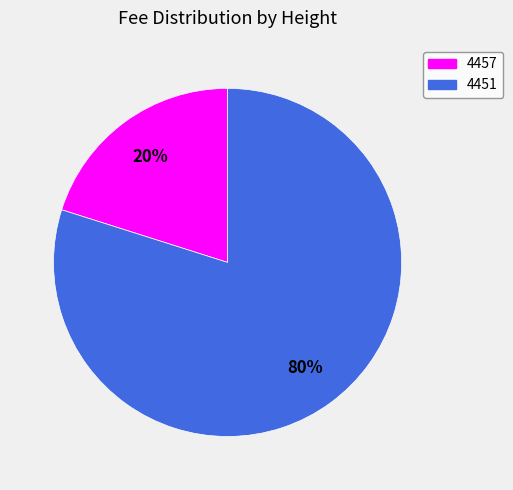

Which slice is the largest?

4451